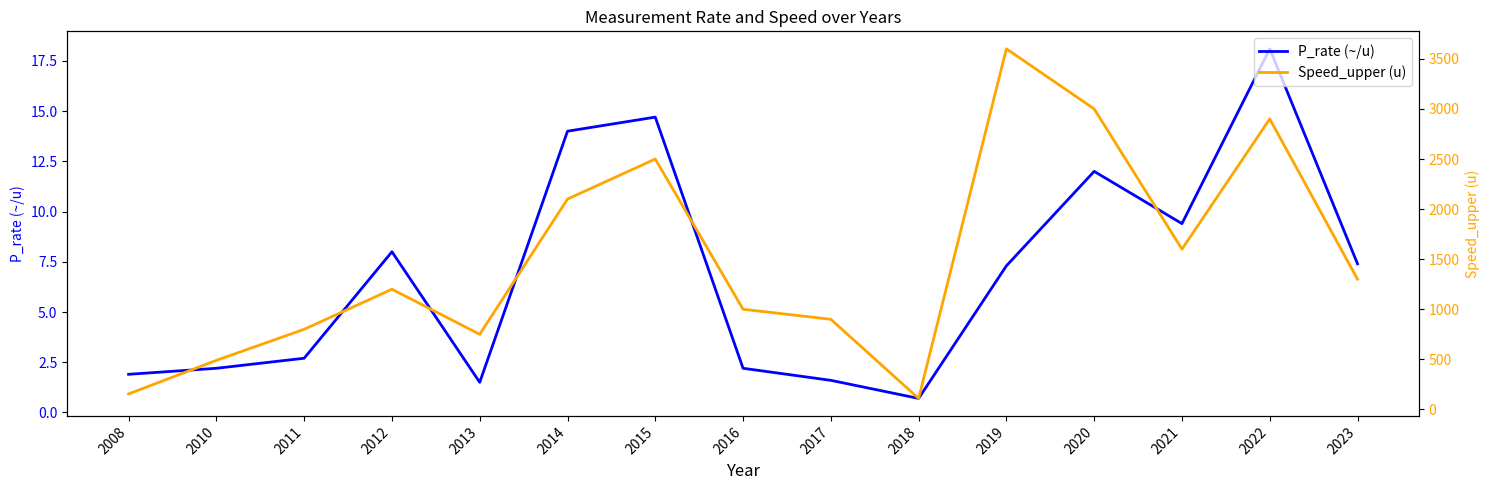

What is the minimum value shown in the chart?

0.7